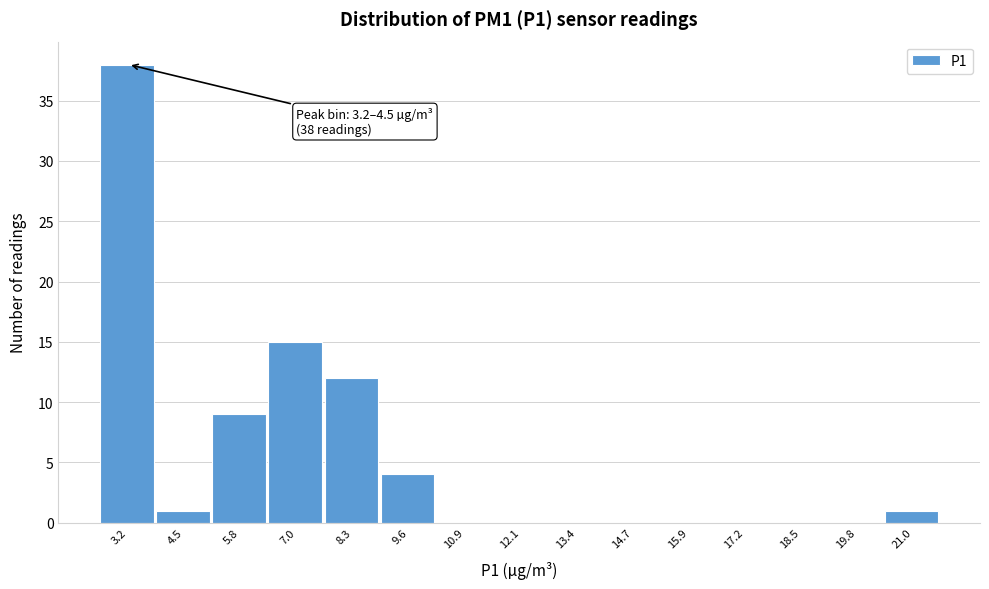

Reading right to left, extract all data points from this chart.

21.0=1	19.8=0	18.5=0	17.2=0	15.9=0	14.7=0	13.4=0	12.1=0	10.9=0	9.6=4	8.3=12	7.0=15	5.8=9	4.5=1	3.2=38